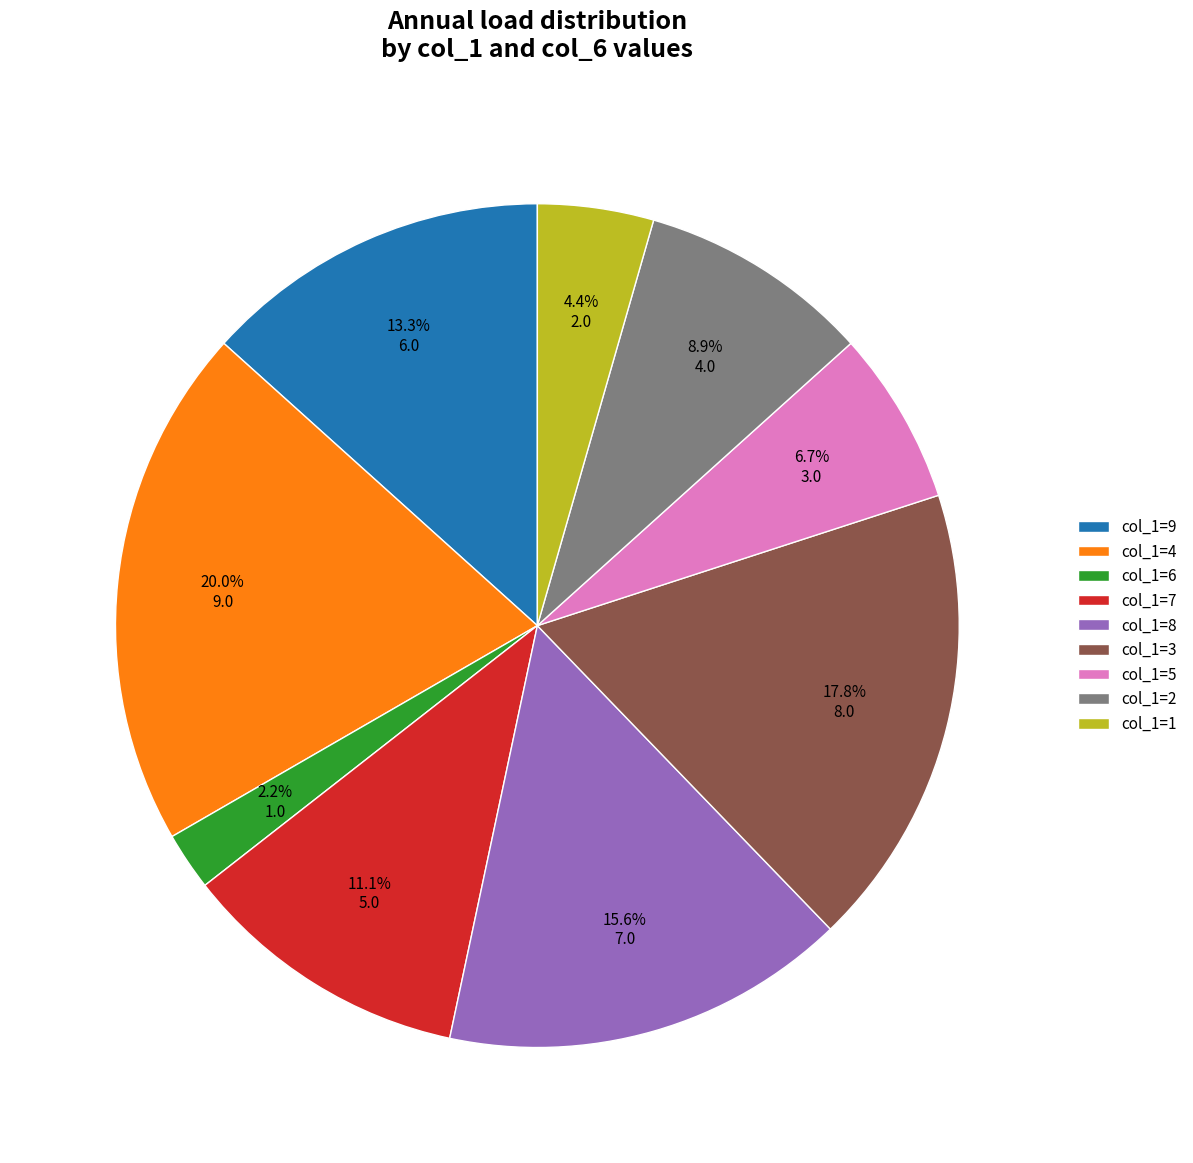

Which has a higher value, col_1=5 or col_1=9?

col_1=9